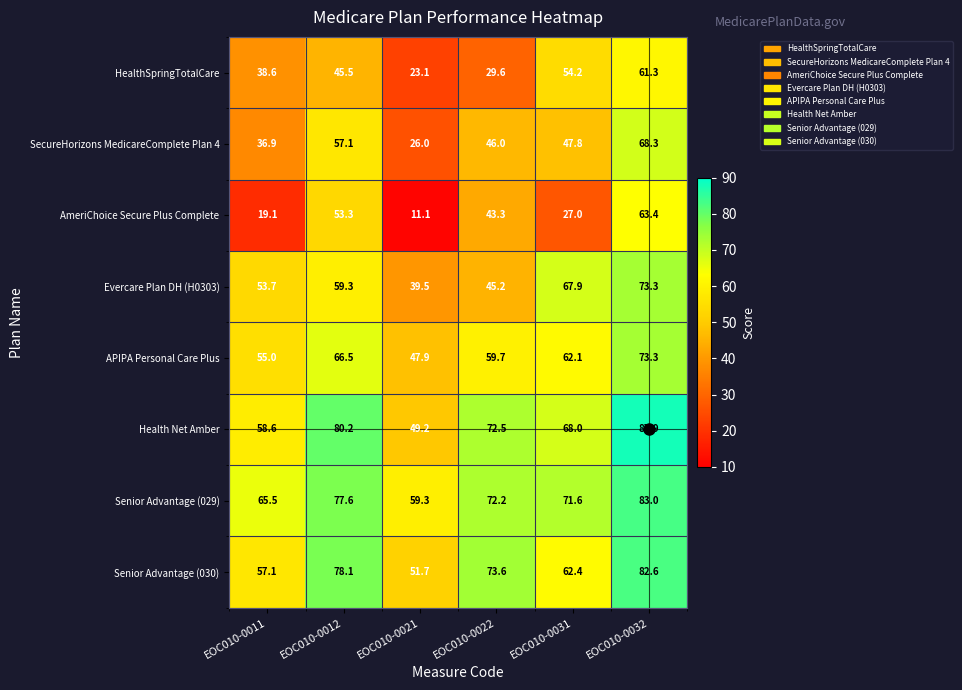

Which series has the largest total across all categories?

Senior Advantage (029)